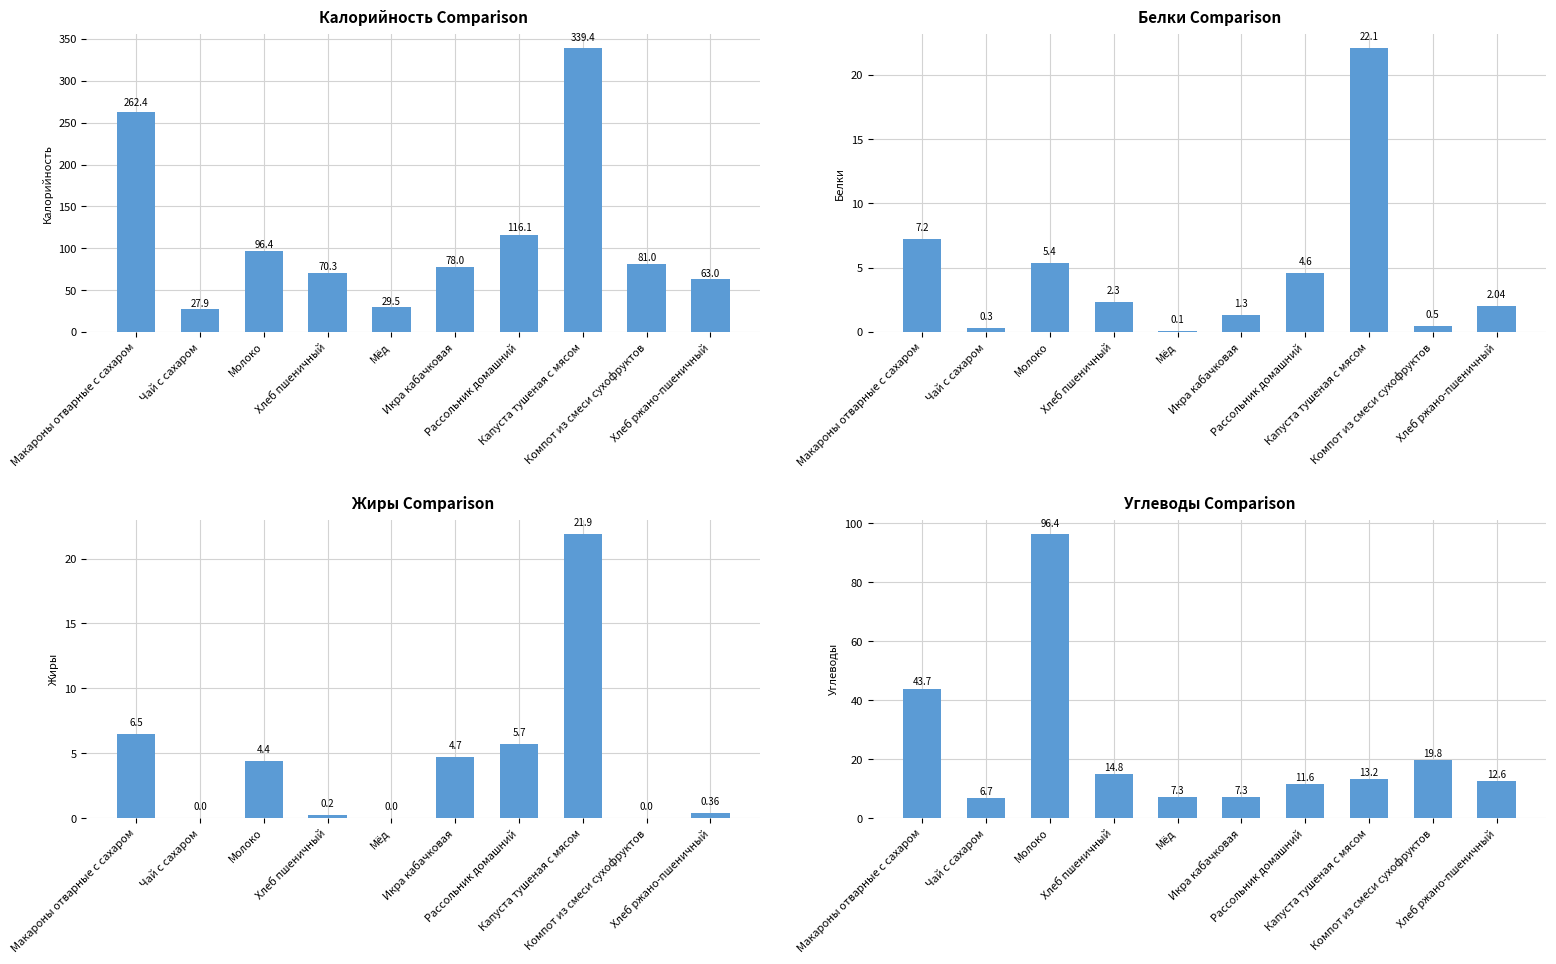

What is the label of the 4th bar from the right?

Рассольник домашний